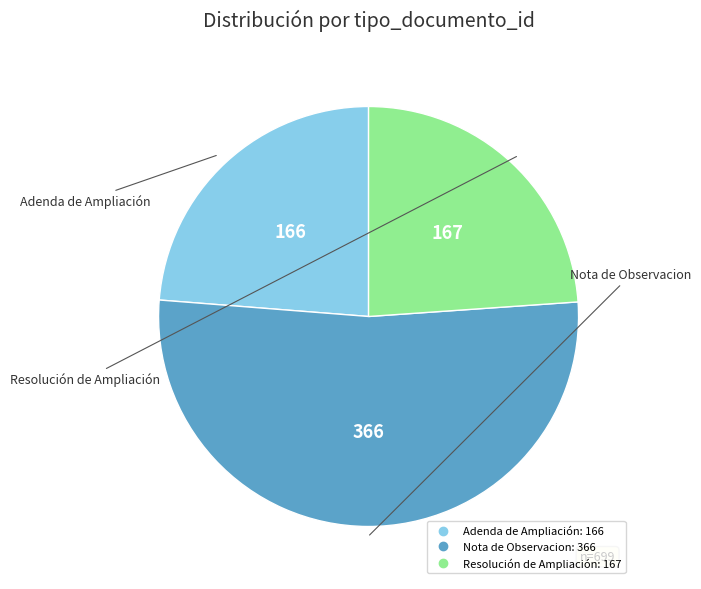

Is there a majority slice in this chart?

Yes